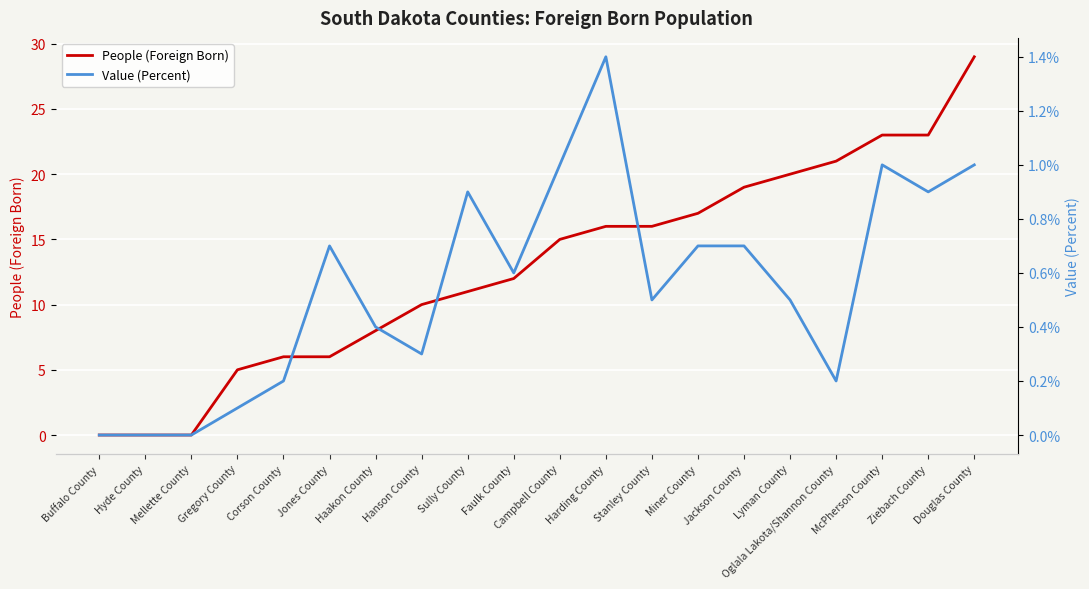

How many data points in People (Foreign Born) are above 15?

9